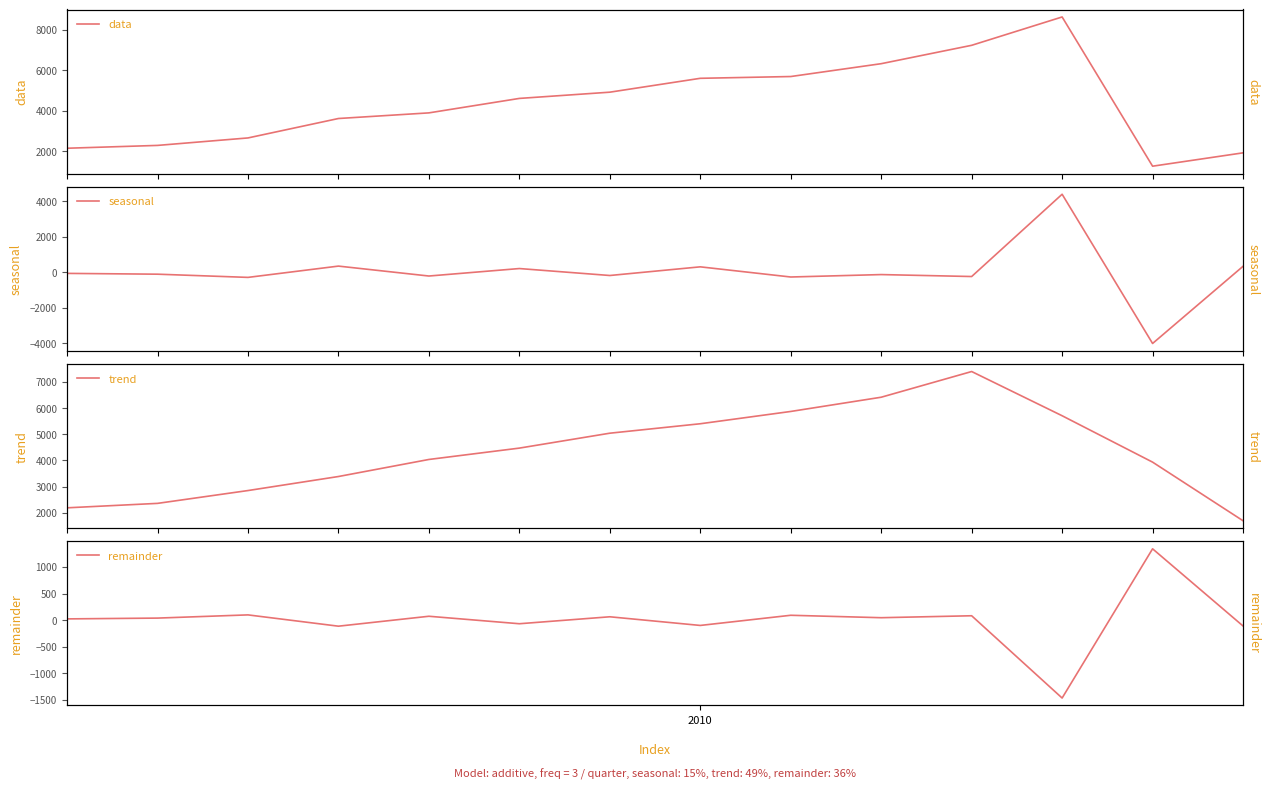

What is the minimum value for seasonal?

-4025.5